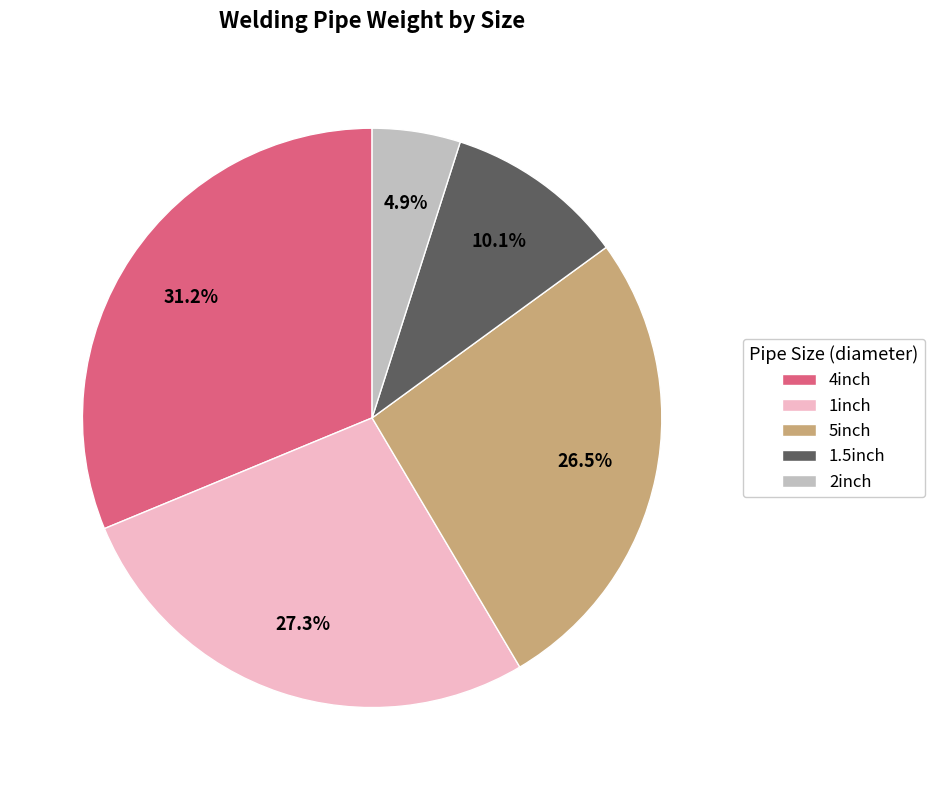

Is there any slice that represents more than half of the pie?

No